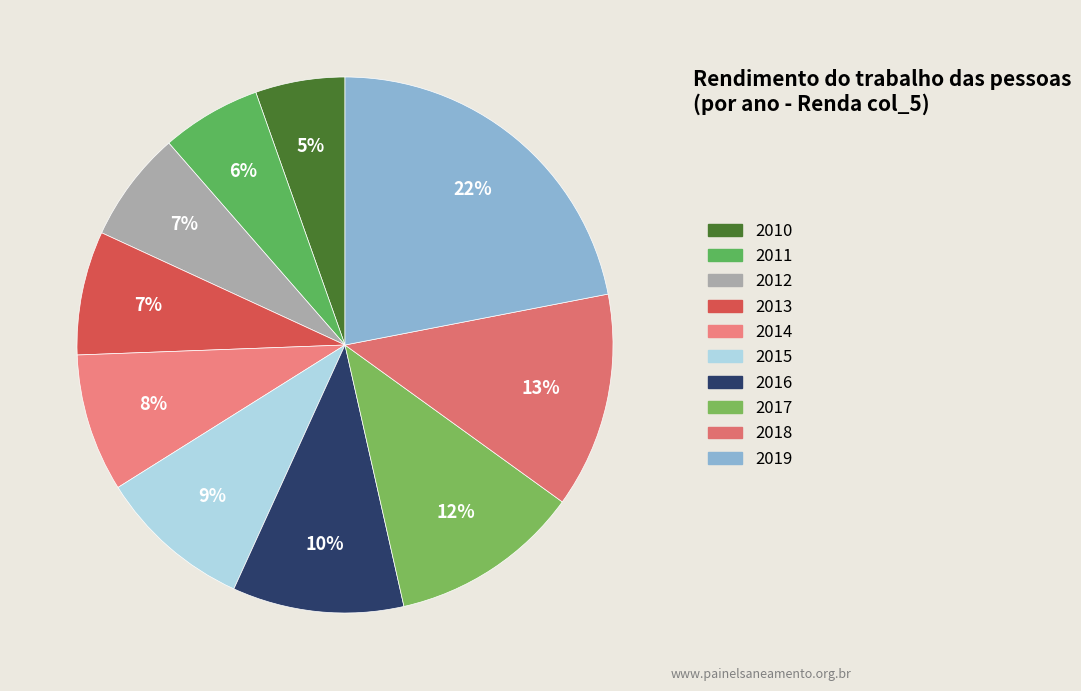

Which slice is the largest?

2019